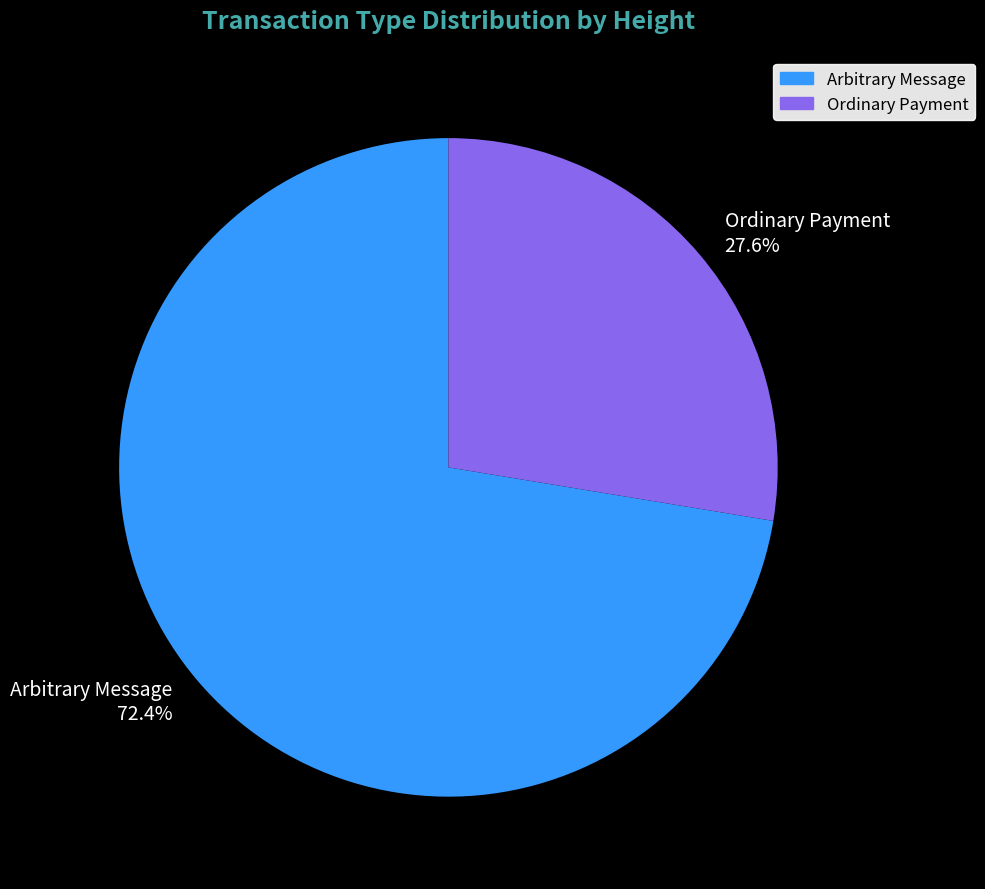

Combined, do Arbitrary Message and Ordinary Payment account for over 50%?

Yes